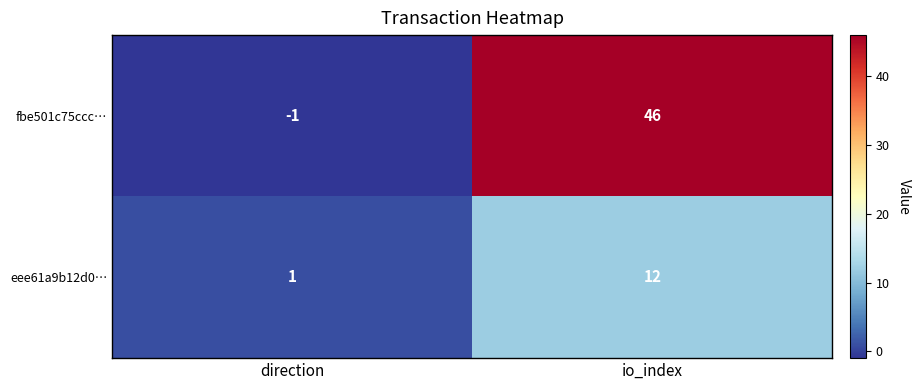

The fbe501c75ccc… series shows -1 at direction. True or false?

True